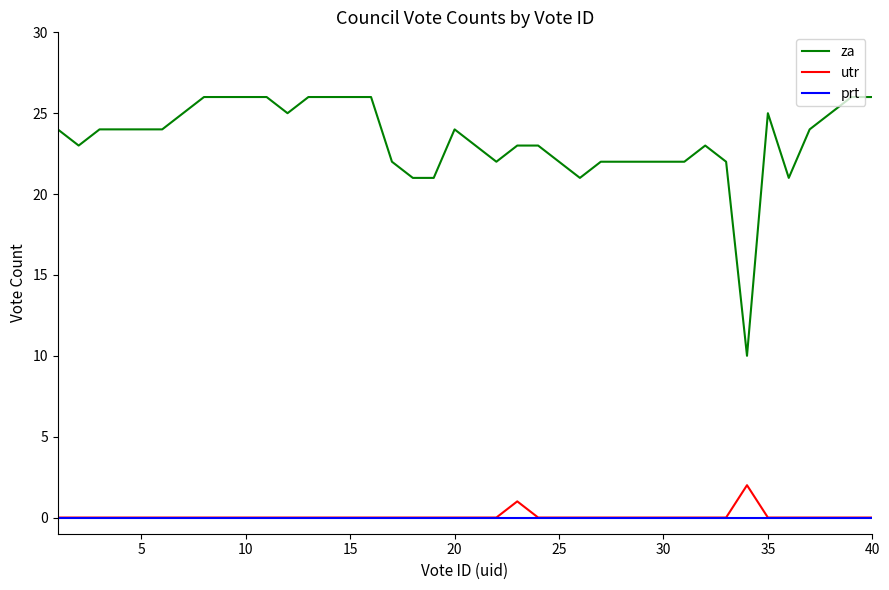

Does the chart display data point markers on the line(s)?

No